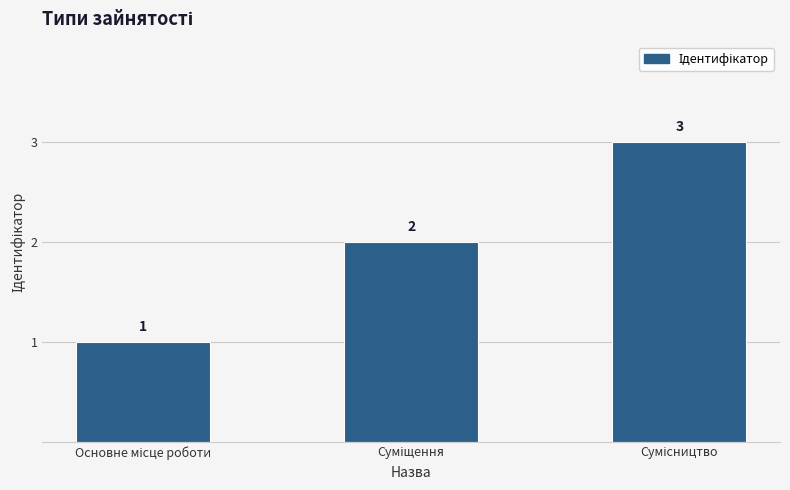

What is the value of the 3rd bar from the left?

3